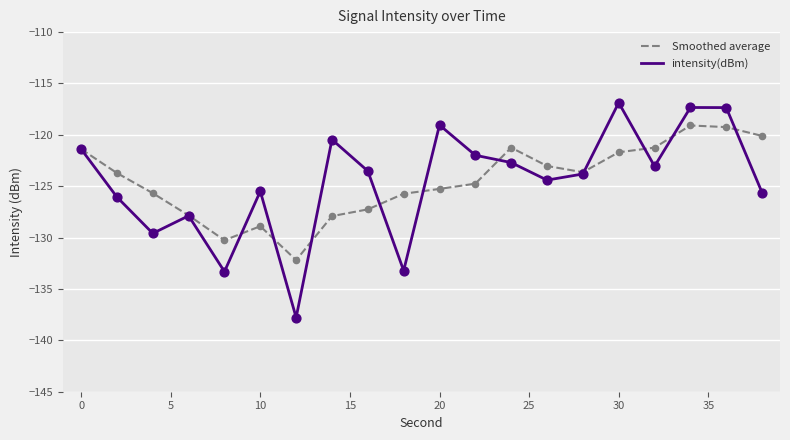

Rank the series by their maximum value, from lowest to highest.

Smoothed average, intensity(dBm)